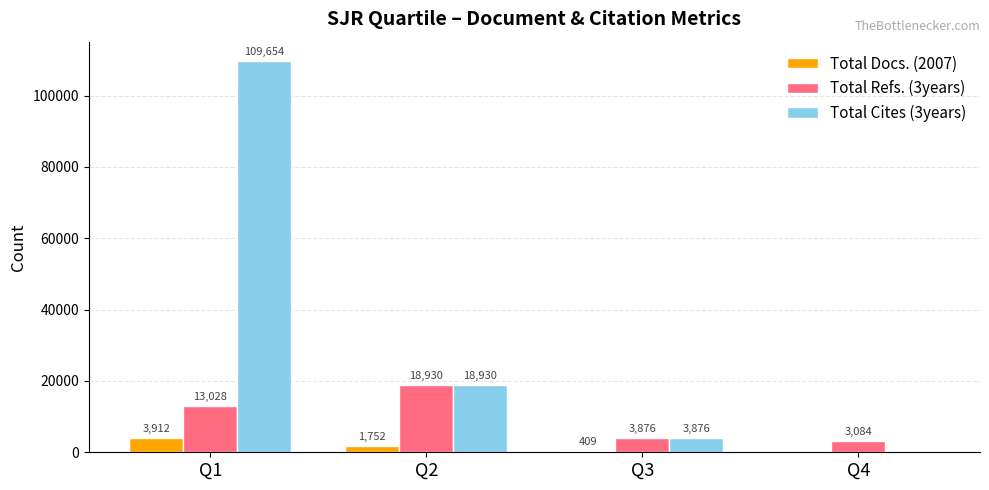

Where is Total Docs. (2007) nearest to the value 1956?

Q2